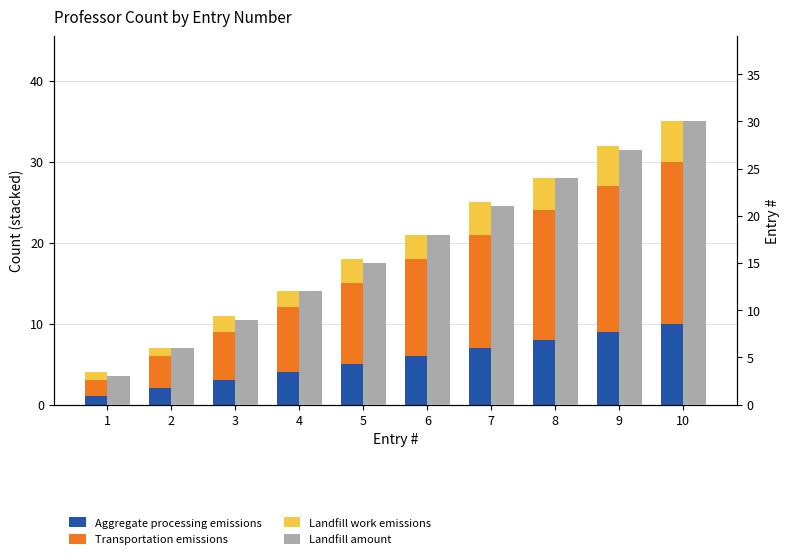

What is the total value across all series at 7?

46